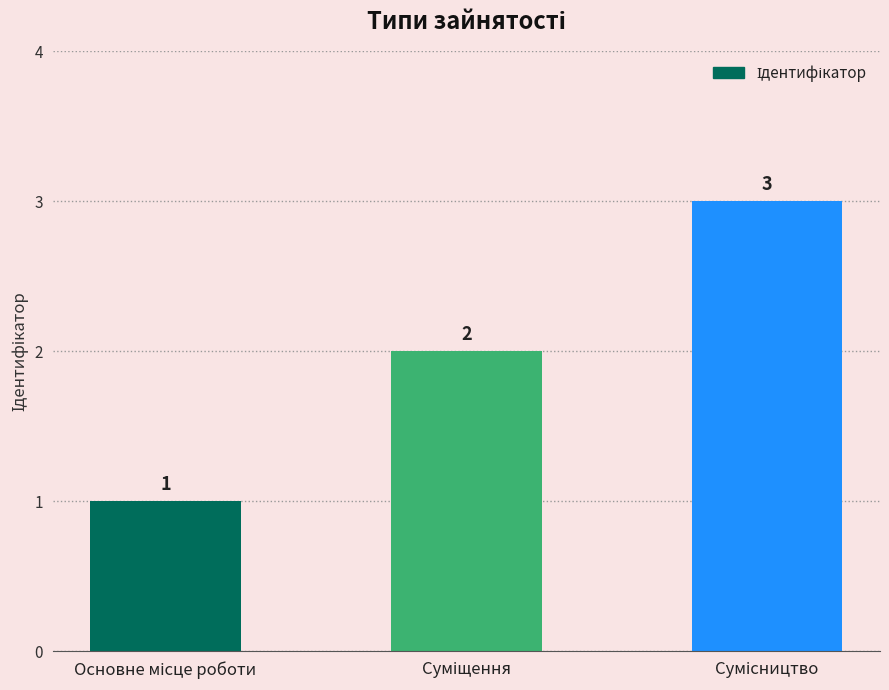

How many values are between 1 and 3?

3